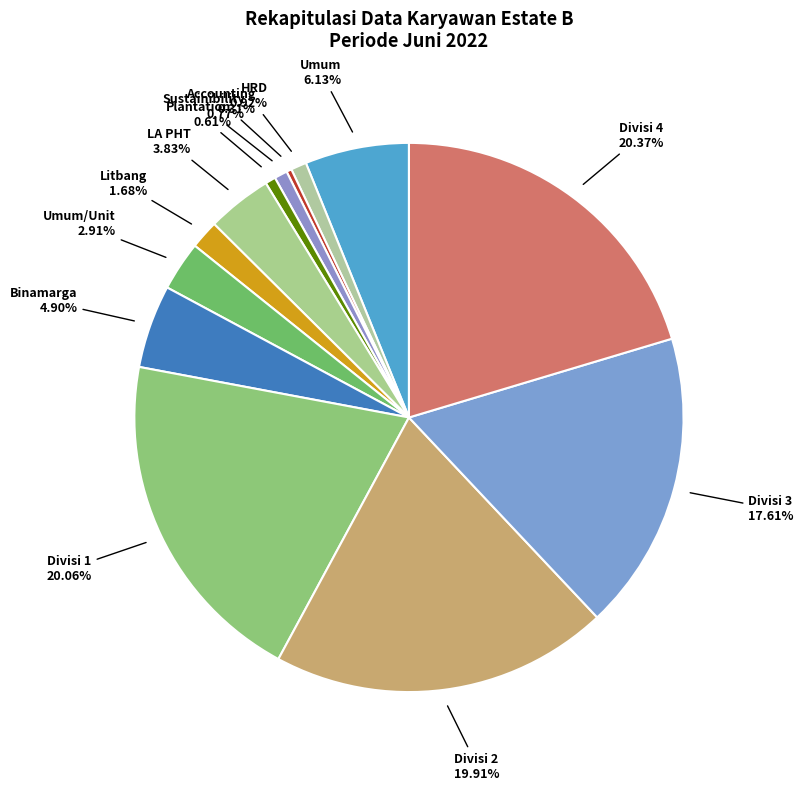

Approximately how many times larger is the value at Sustainibility compared to Litbang?

0.5